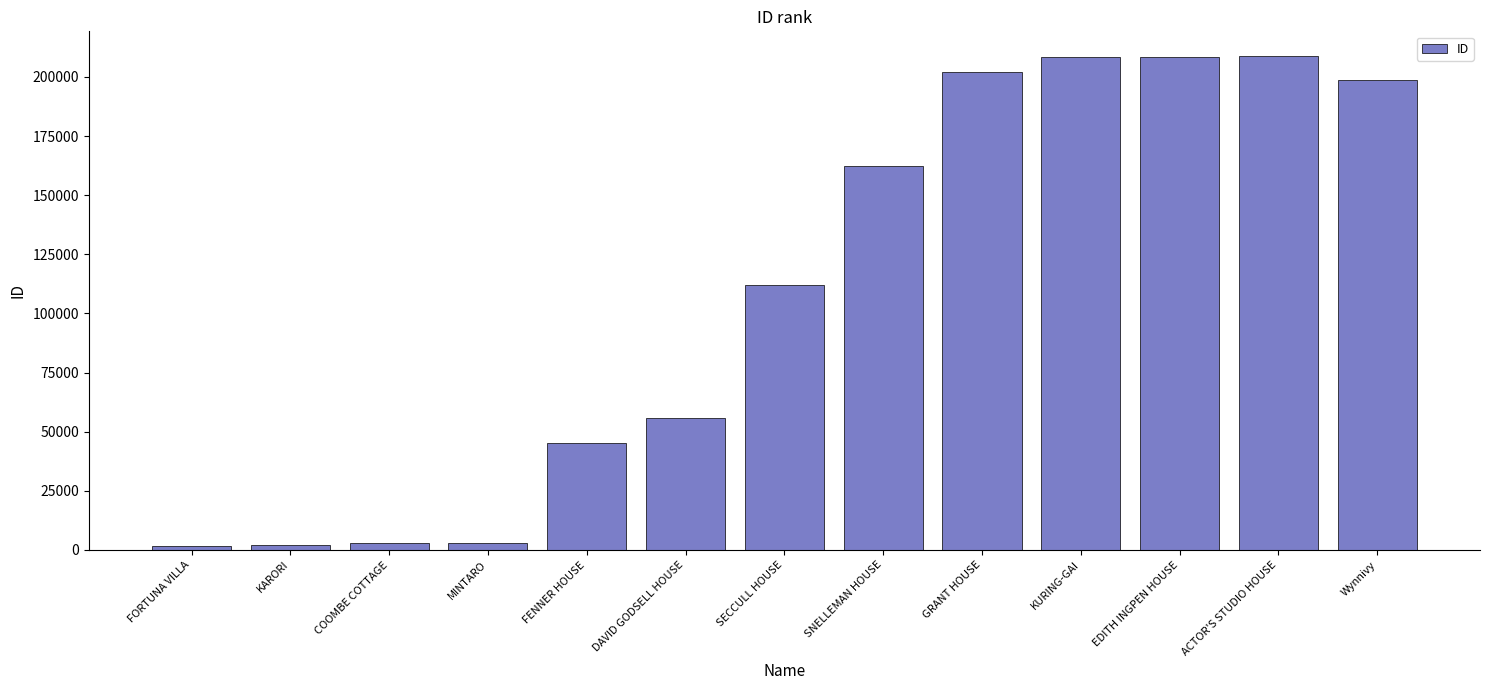

What is the maximum value shown in the chart?

208838